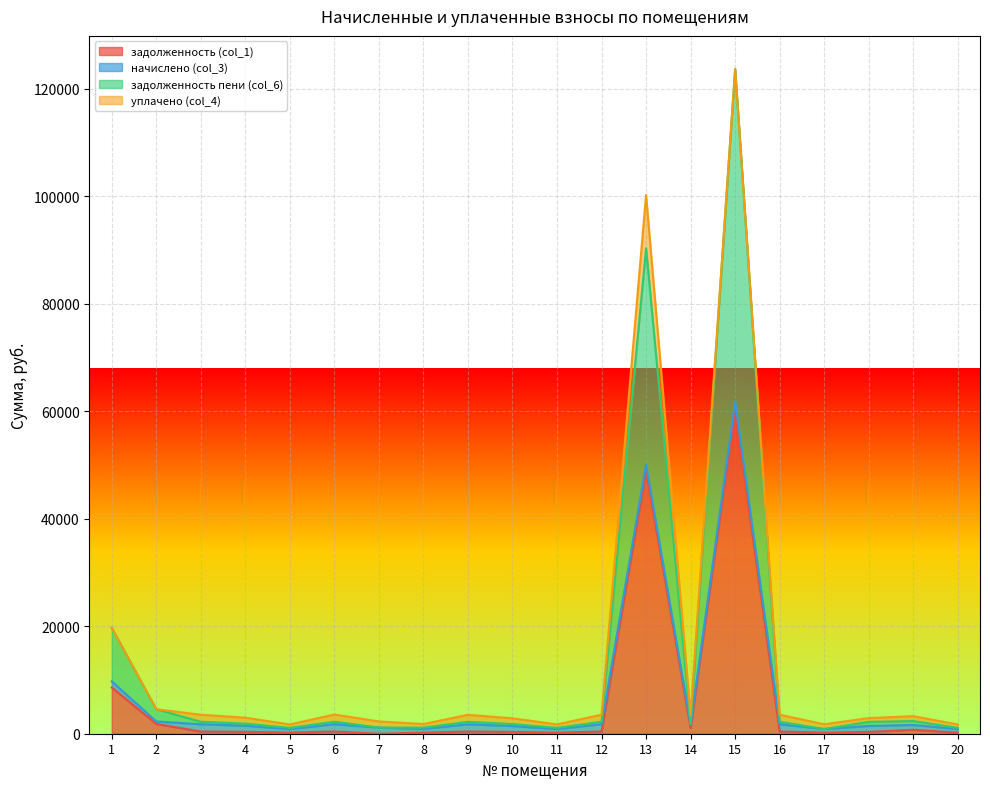

Where is задолженность (col_1) nearest to the value 30231?

13